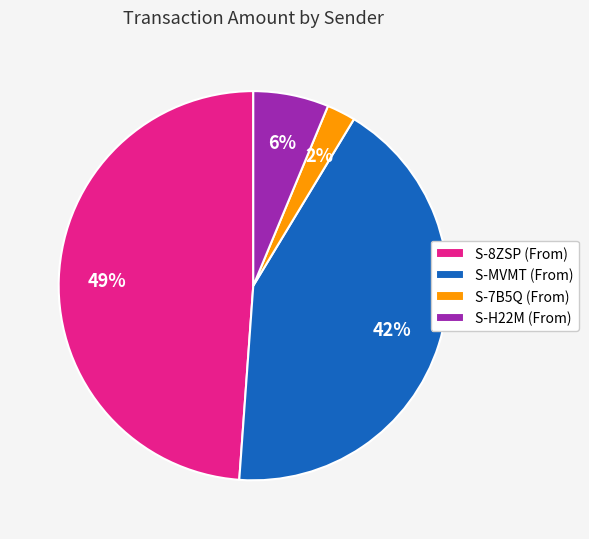

True or false: S-MVMT (From) accounts for 42% of the total.

True